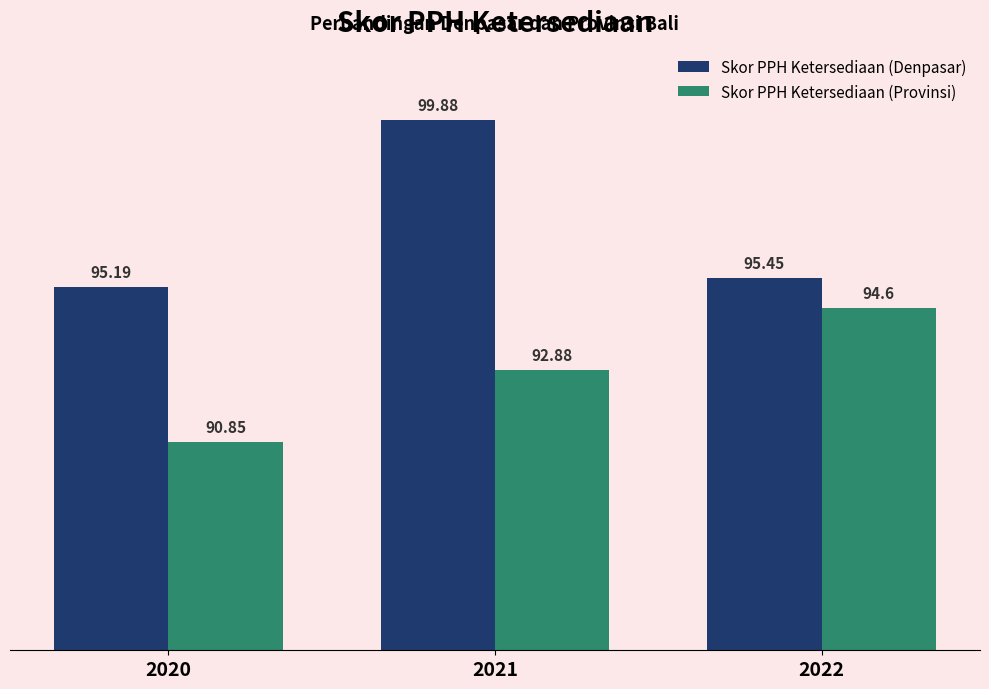

What are all the series names shown in the legend?

Skor PPH Ketersediaan (Denpasar), Skor PPH Ketersediaan (Provinsi)